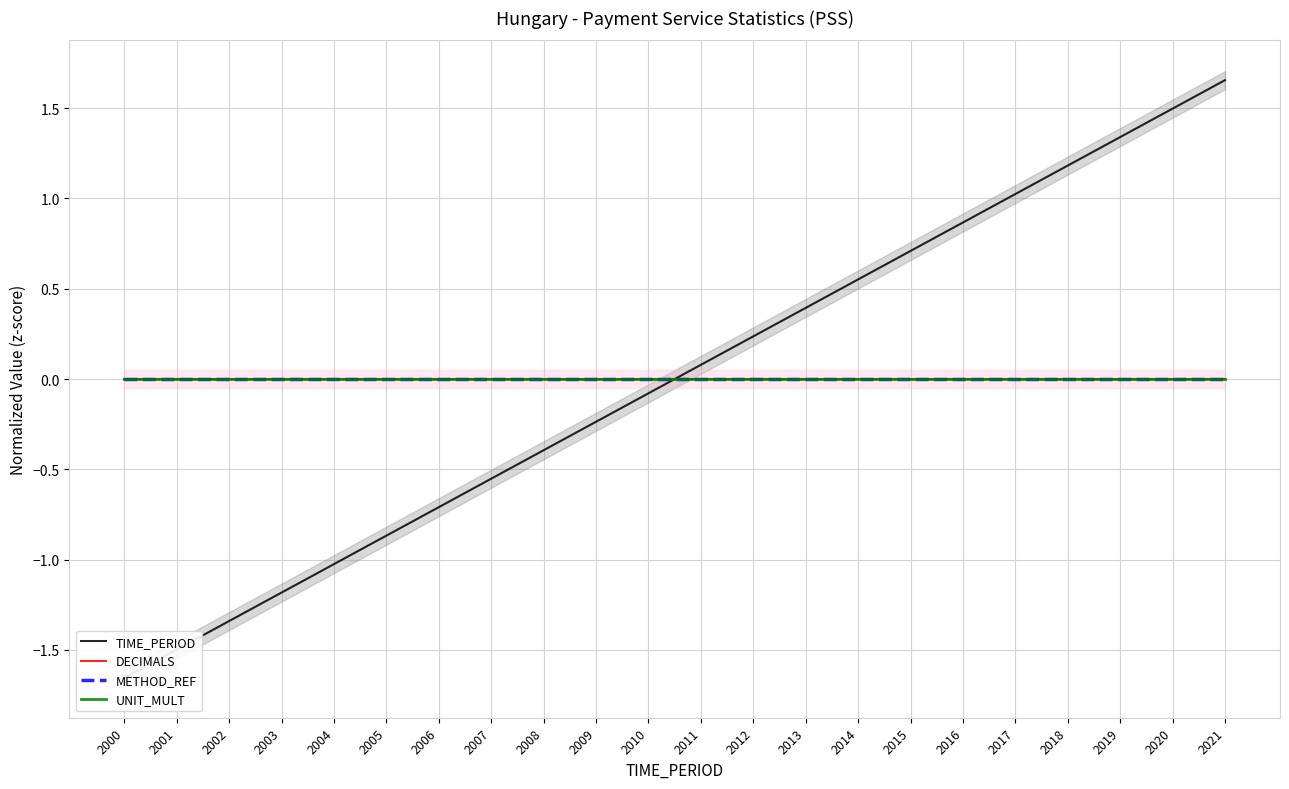

Reading right to left, extract all data points from this chart.

TIME_PERIOD: 2021=1.7	2020=1.5	2019=1.3	2018=1.2	2017=1.0	2016=0.9	2015=0.7	2014=0.6	2013=0.4	2012=0.2	2011=0.1	2010=-0.1	2009=-0.2	2008=-0.4	2007=-0.6	2006=-0.7	2005=-0.9	2004=-1.0	2003=-1.2	2002=-1.3	2001=-1.5	2000=-1.7
DECIMALS: 2021=0.0	2020=0.0	2019=0.0	2018=0.0	2017=0.0	2016=0.0	2015=0.0	2014=0.0	2013=0.0	2012=0.0	2011=0.0	2010=0.0	2009=0.0	2008=0.0	2007=0.0	2006=0.0	2005=0.0	2004=0.0	2003=0.0	2002=0.0	2001=0.0	2000=0.0
METHOD_REF: 2021=0.0	2020=0.0	2019=0.0	2018=0.0	2017=0.0	2016=0.0	2015=0.0	2014=0.0	2013=0.0	2012=0.0	2011=0.0	2010=0.0	2009=0.0	2008=0.0	2007=0.0	2006=0.0	2005=0.0	2004=0.0	2003=0.0	2002=0.0	2001=0.0	2000=0.0
UNIT_MULT: 2021=0.0	2020=0.0	2019=0.0	2018=0.0	2017=0.0	2016=0.0	2015=0.0	2014=0.0	2013=0.0	2012=0.0	2011=0.0	2010=0.0	2009=0.0	2008=0.0	2007=0.0	2006=0.0	2005=0.0	2004=0.0	2003=0.0	2002=0.0	2001=0.0	2000=0.0